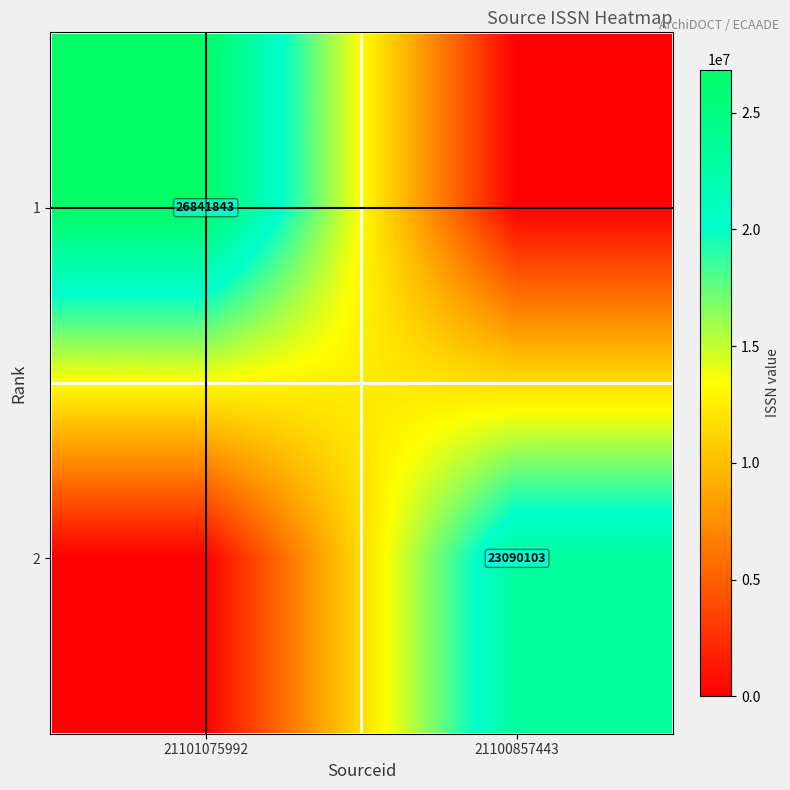

Is it true that 1 equals 45805578 at 21101075992?

False